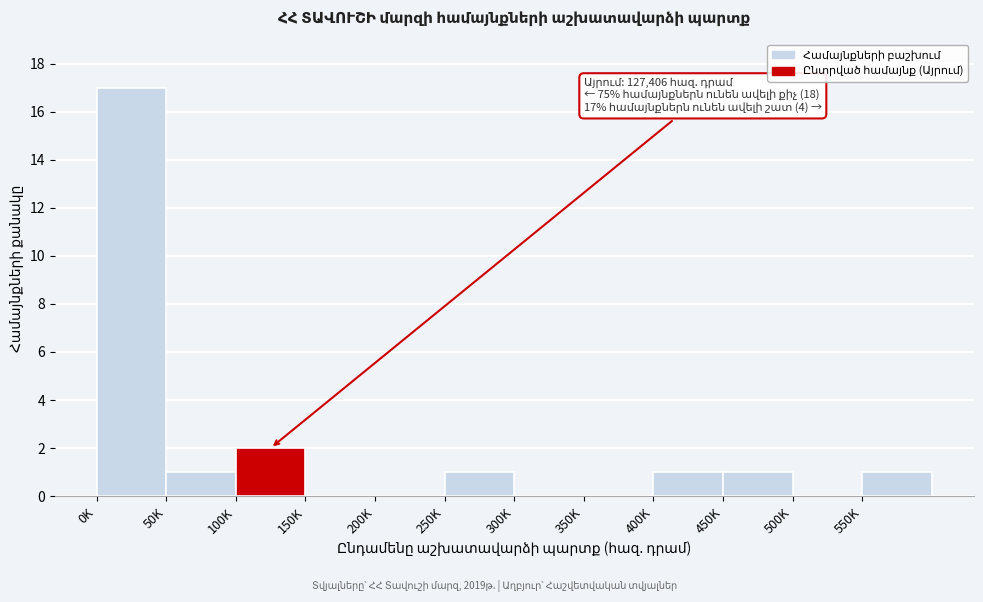

Reading left to right, list all the values displayed in this chart.

0K=17	50K=1	100K=2	150K=0	200K=0	250K=1	300K=0	350K=0	400K=1	450K=1	500K=0	550K=1